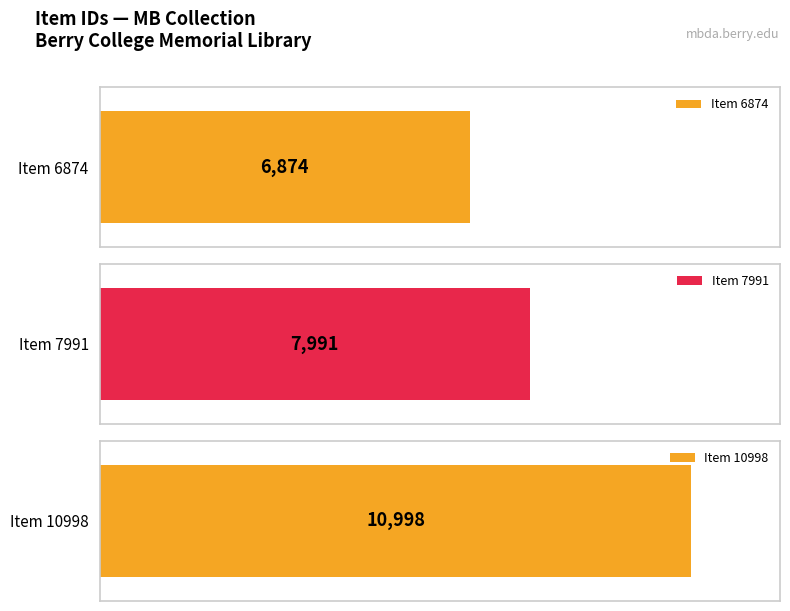

Rank the categories by value from highest to lowest.

Item 10998, Item 7991, Item 6874